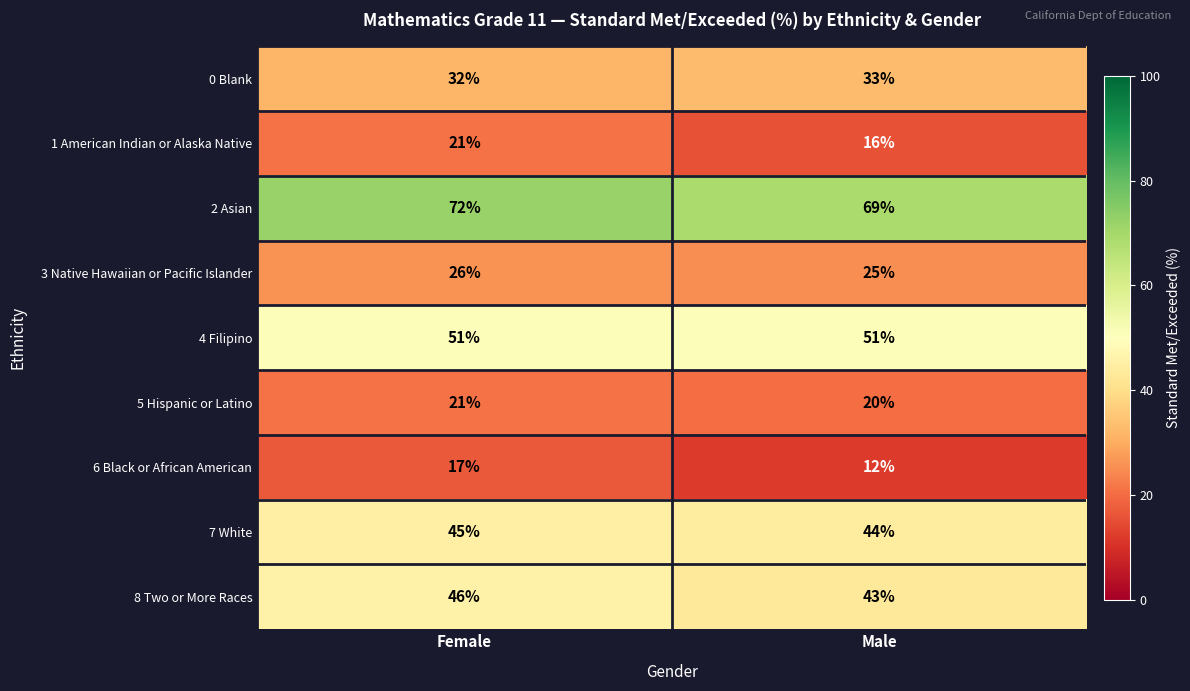

Reading right to left, extract all data points from this chart.

0 Blank: Male=33	Female=32
1 American Indian or Alaska Native: Male=16	Female=21
2 Asian: Male=69	Female=72
3 Native Hawaiian or Pacific Islander: Male=25	Female=26
4 Filipino: Male=51	Female=51
5 Hispanic or Latino: Male=20	Female=21
6 Black or African American: Male=12	Female=17
7 White: Male=44	Female=45
8 Two or More Races: Male=43	Female=46